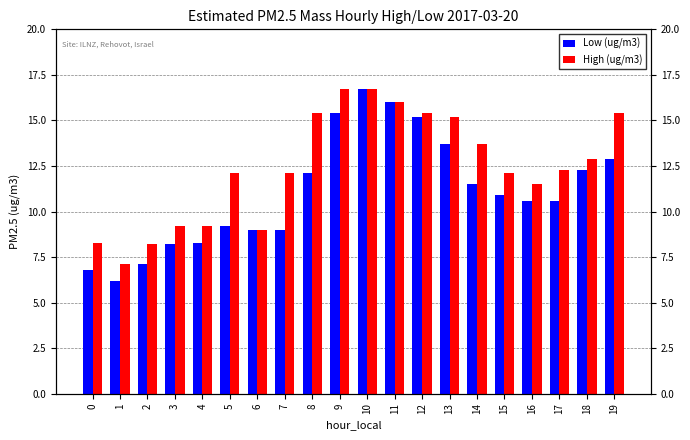

What is the difference between the maximum and minimum values in the Low (ug/m3) series?

10.5